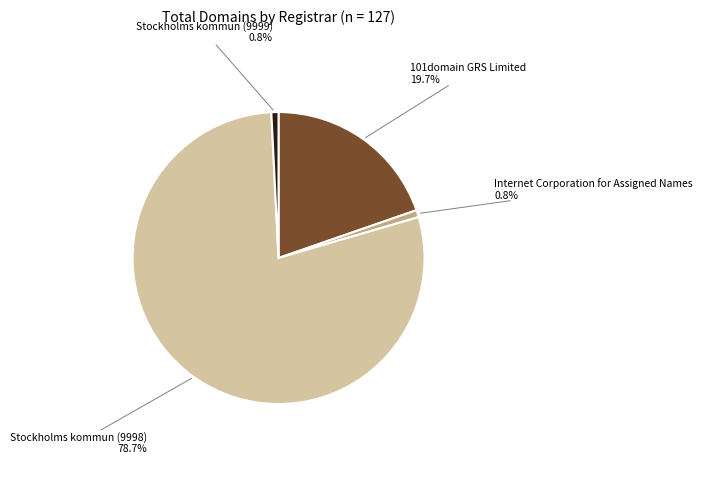

How many slices are in this pie chart?

4